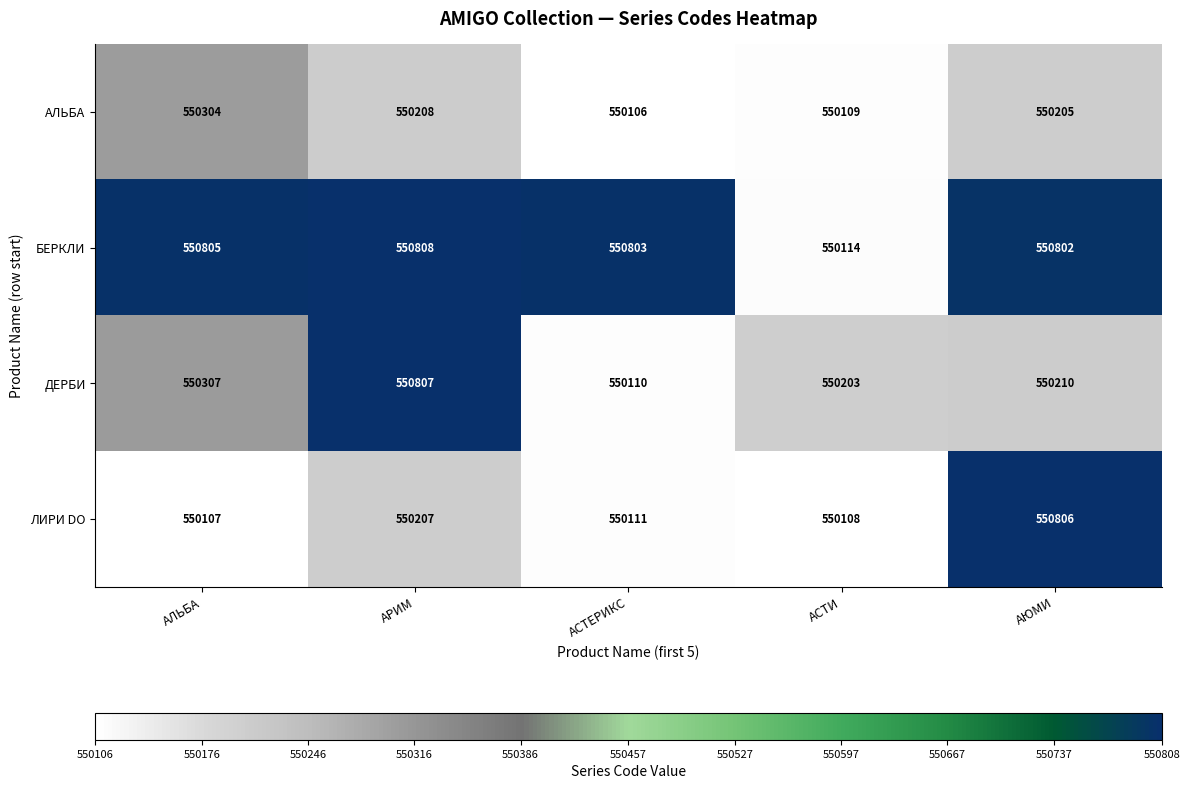

Between АРИМ and АСТЕРИКС, which series saw the biggest shift?

ДЕРБИ